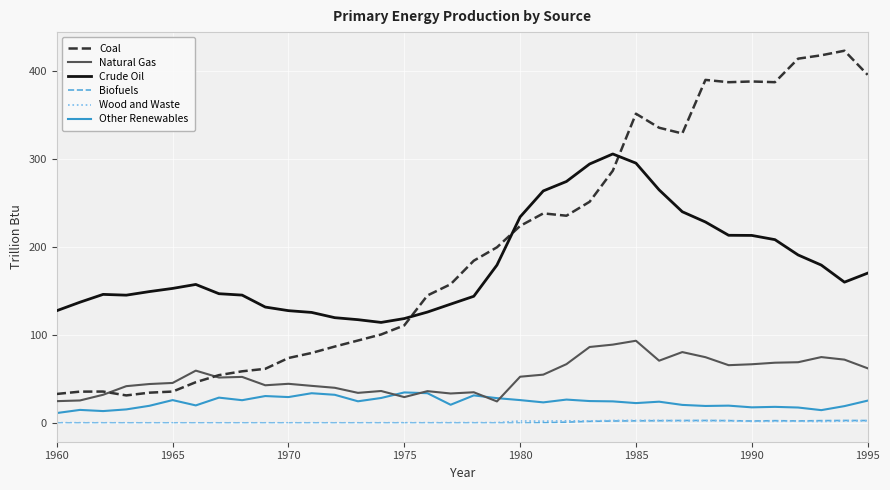

What is the minimum value for Crude Oil?

114.2